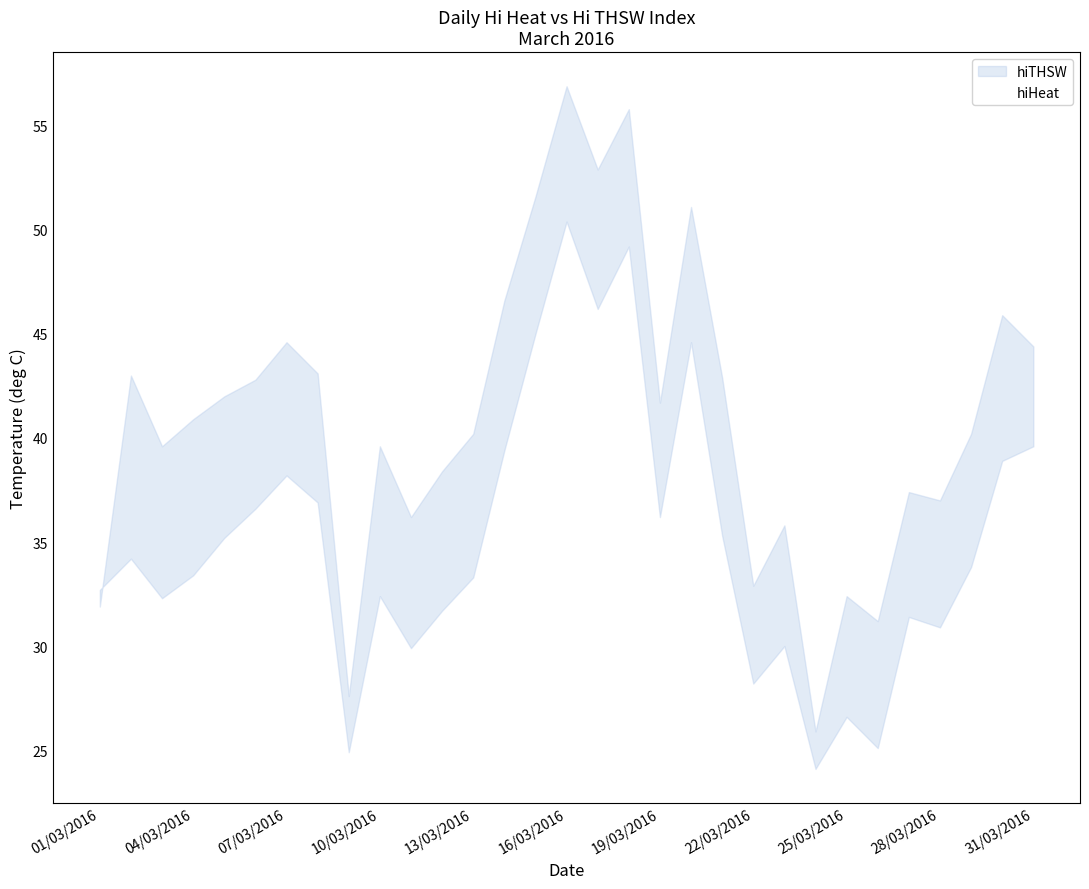

How many intersections are there between hiTHSW and hiHeat?

1